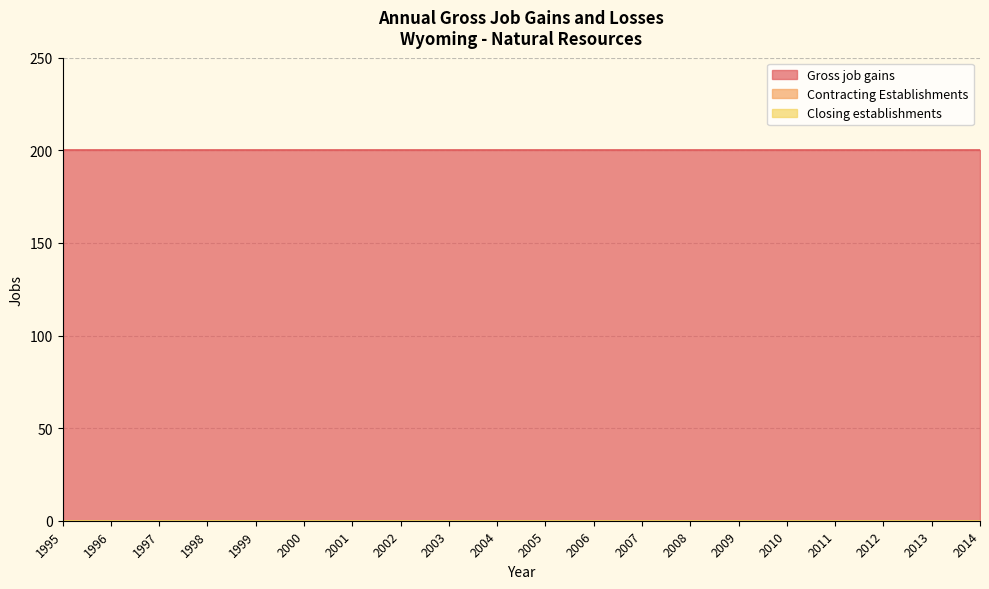

Is the value of Closing establishments at 2000 greater than the value of Gross job gains at 1996?

No